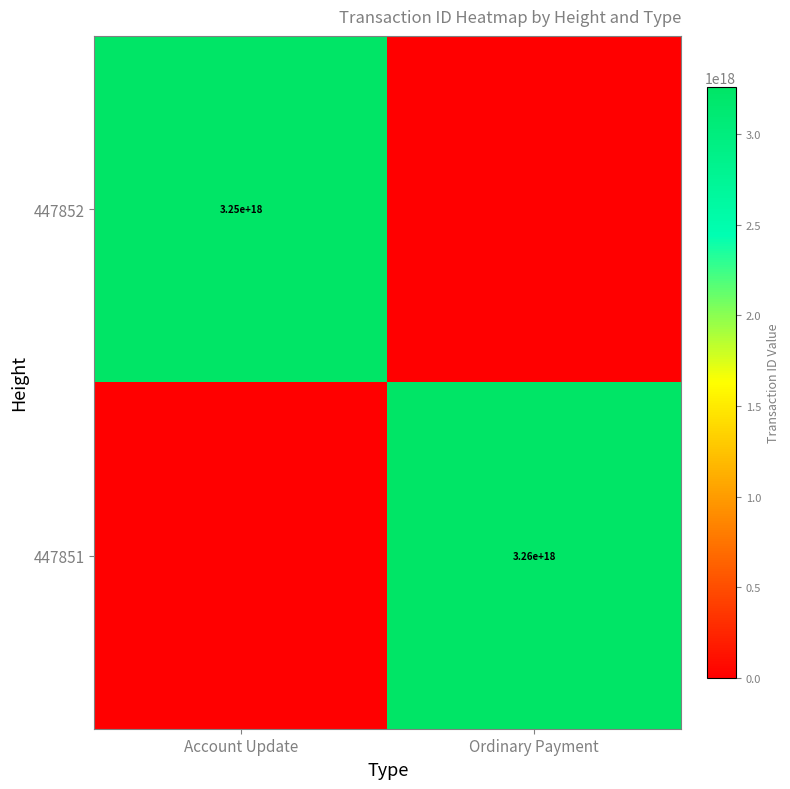

The value of 447852 at Account Update is 1829987929720297984. True or false?

False